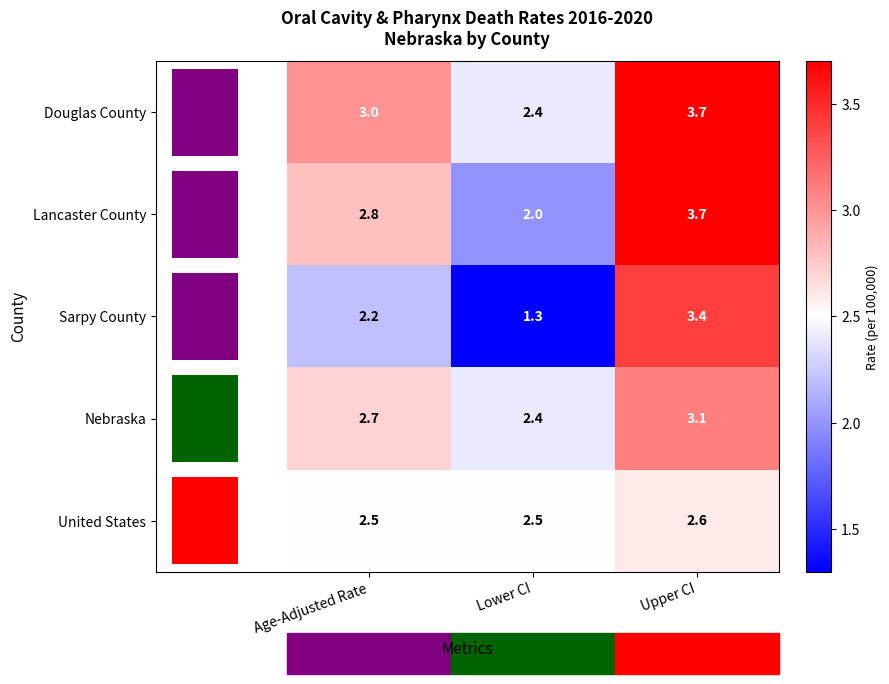

What is the average value of the Douglas County series?

3.0